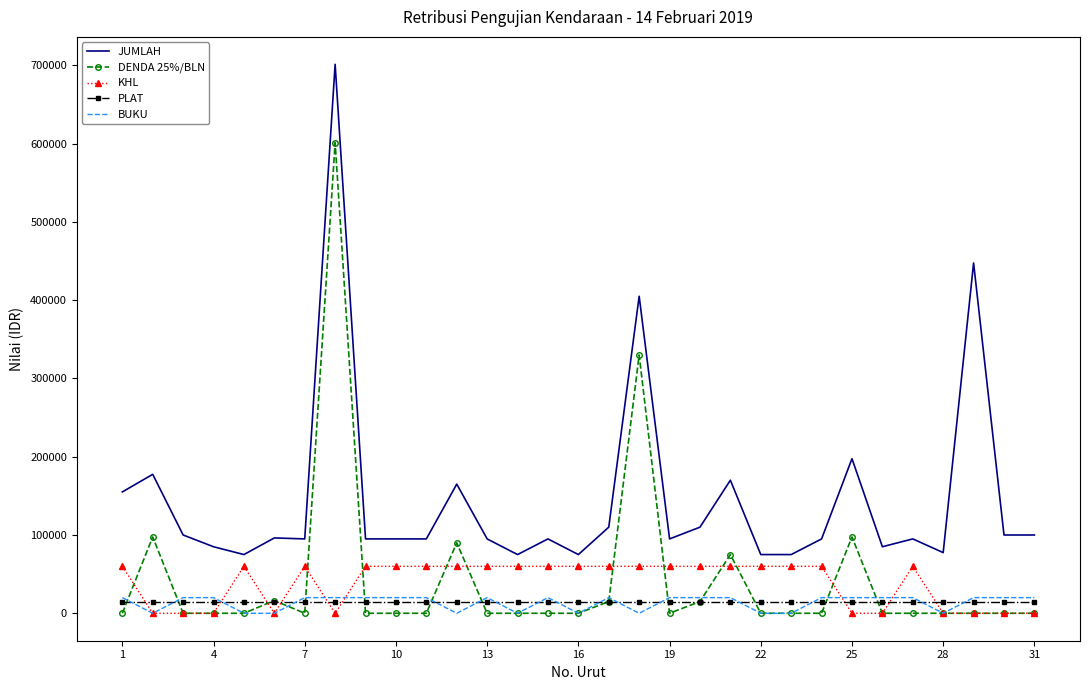

Which series has the largest total across all categories?

JUMLAH